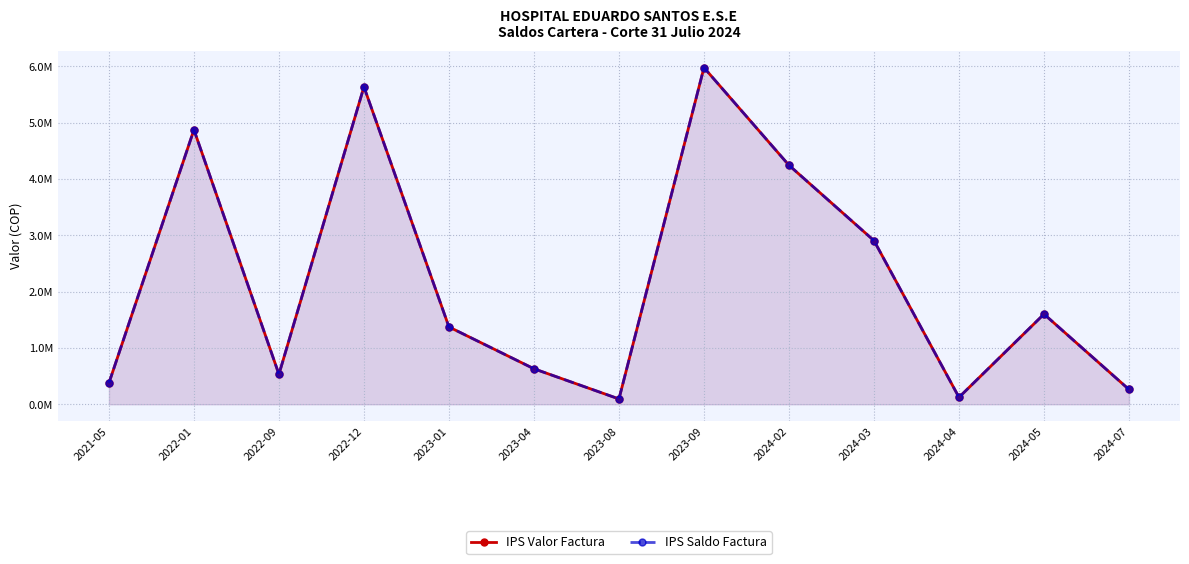

Where is the first local minimum for IPS Valor Factura?

2022-09